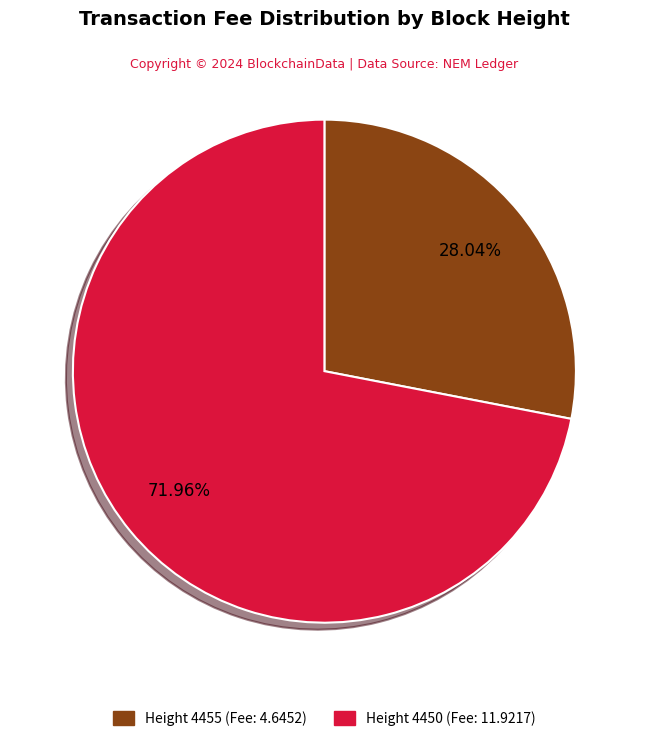

To the nearest percent, what portion does Height 4450 represent?

72%